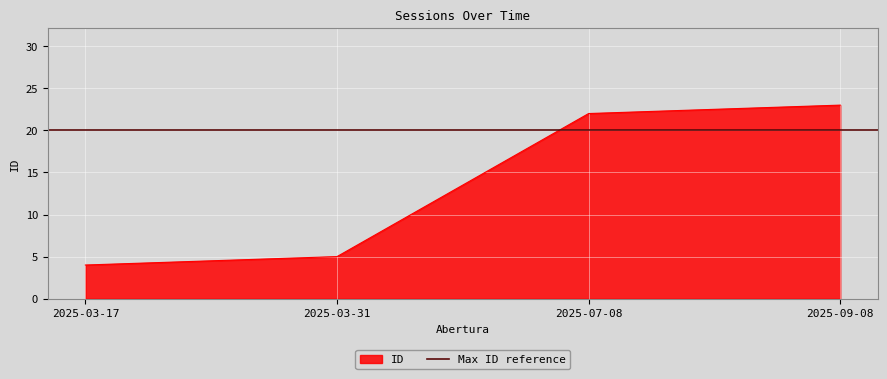

The chart shows a value of 6 at 2025-07-08. True or false?

False